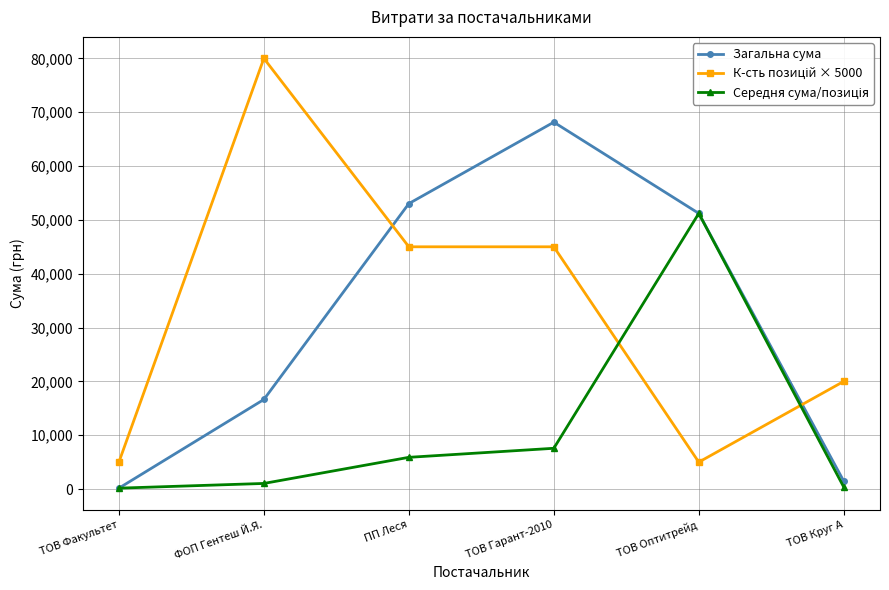

What is the spread (max minus min) of values at ТОВ Круг А?

19635.2